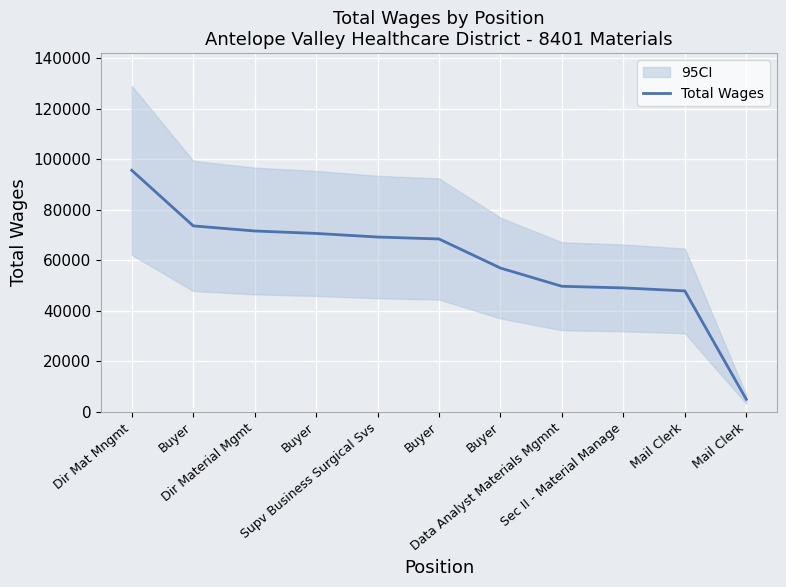

Reading right to left, list all the values displayed in this chart.

Mail Clerk=4999	Mail Clerk=47914	Sec II - Material Manage=49103	Data Analyst Materials Mgmnt=49742	Buyer=56960	Buyer=68474	Supv Business Surgical Svs=69246	Buyer=70666	Dir Material Mgmt=71634	Buyer=73660	Dir Mat Mngmt=95648